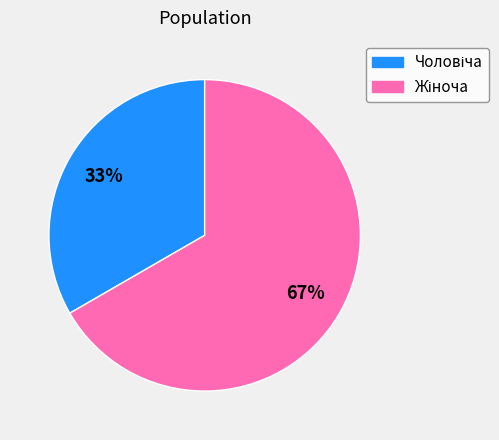

Is there any slice that represents more than half of the pie?

Yes